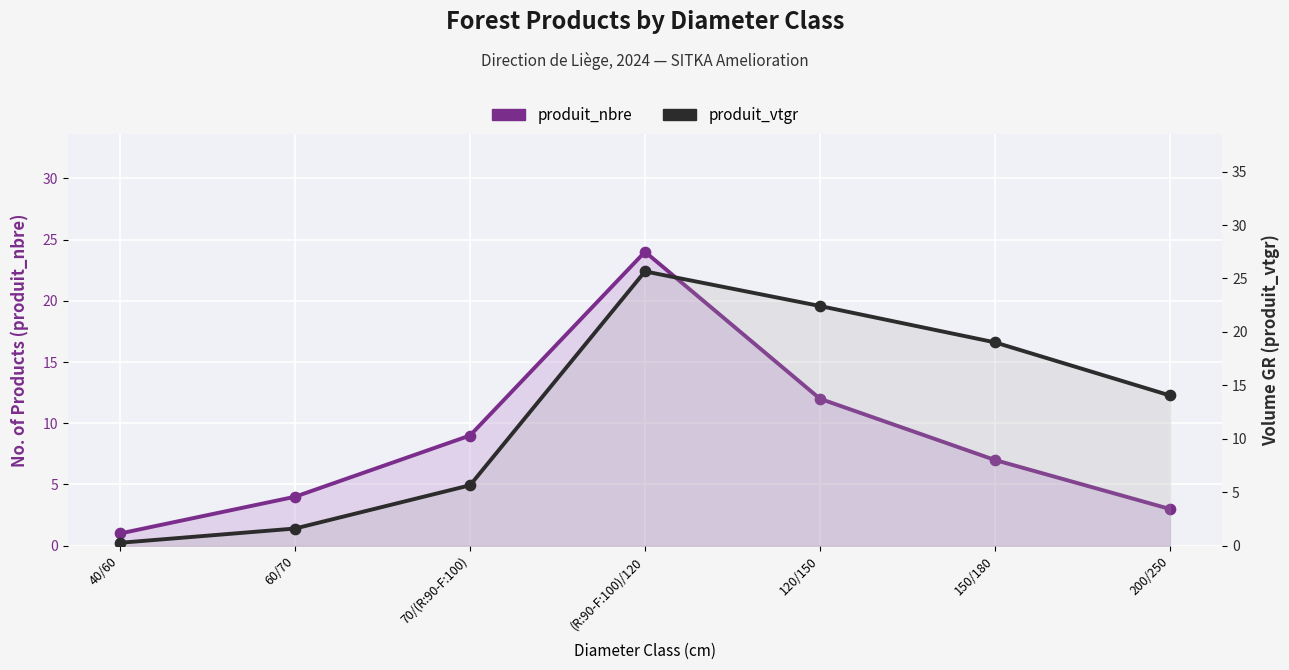

What are all the series names shown in the legend?

produit_nbre, produit_vtgr